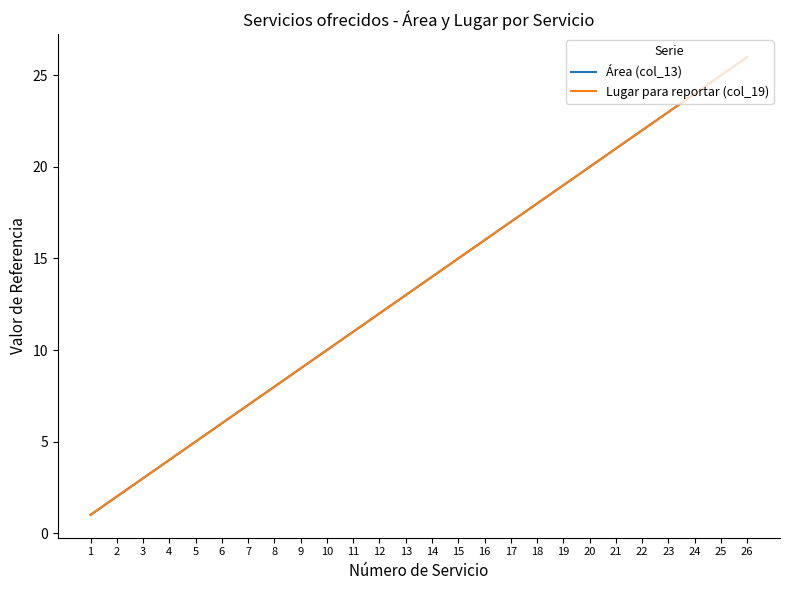

Does the chart have visible grid lines?

No